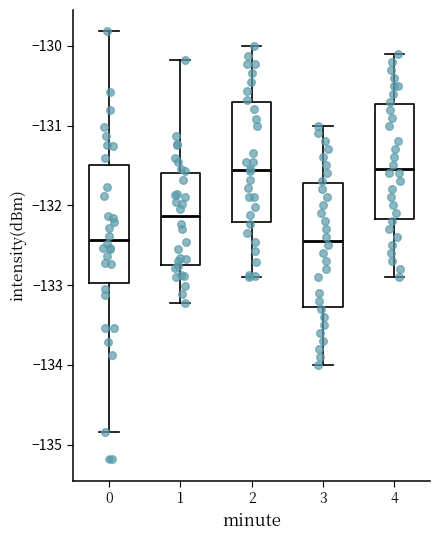

Reading left to right, transcribe this box plot: for each box, give where its median line is, the range the box spans, and where its two whiskers end, as read against the y-axis. The values are not printed on the chart, so give them approximately, as read against the axis.

0: median -132.4, box -133.0 to -131.5, whiskers -134.8 to -129.8
1: median -132.1, box -132.7 to -131.6, whiskers -133.2 to -130.2
2: median -131.6, box -132.2 to -130.7, whiskers -132.9 to -130.0
3: median -132.4, box -133.3 to -131.7, whiskers -134.0 to -131.0
4: median -131.5, box -132.2 to -130.7, whiskers -132.9 to -130.1